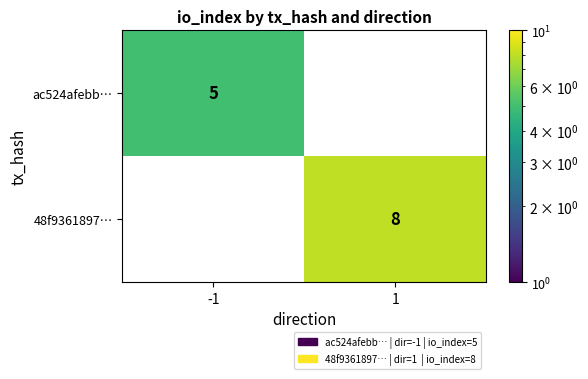

What is the difference between the maximum and minimum values in the ac524afebb… series?

5